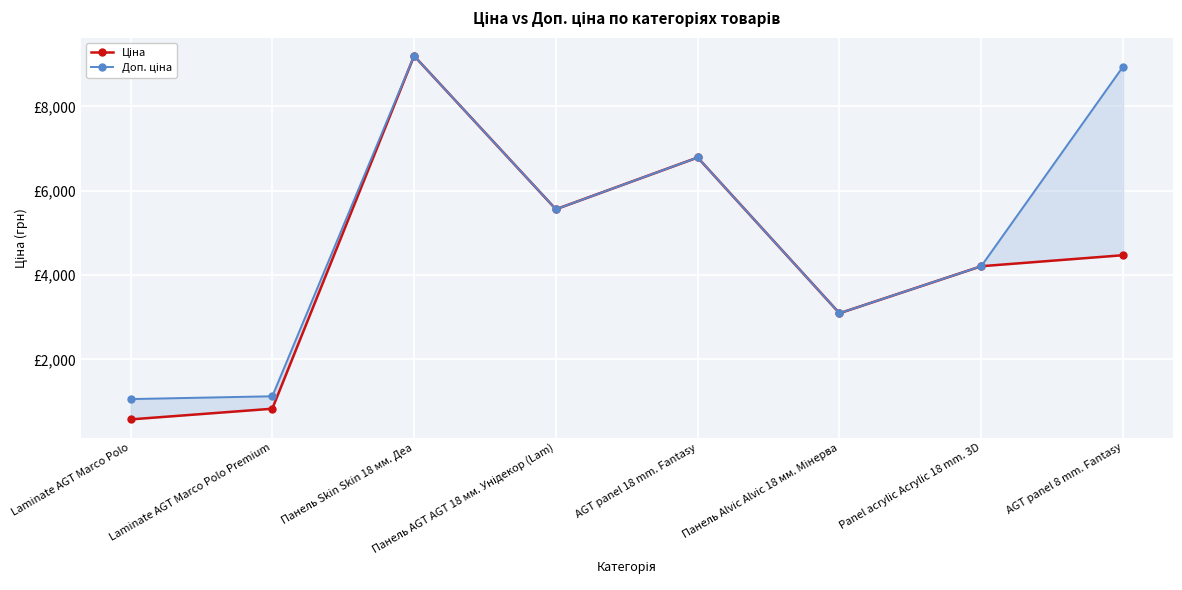

True or false: Доп. ціна and Ціна cross at least once.

False